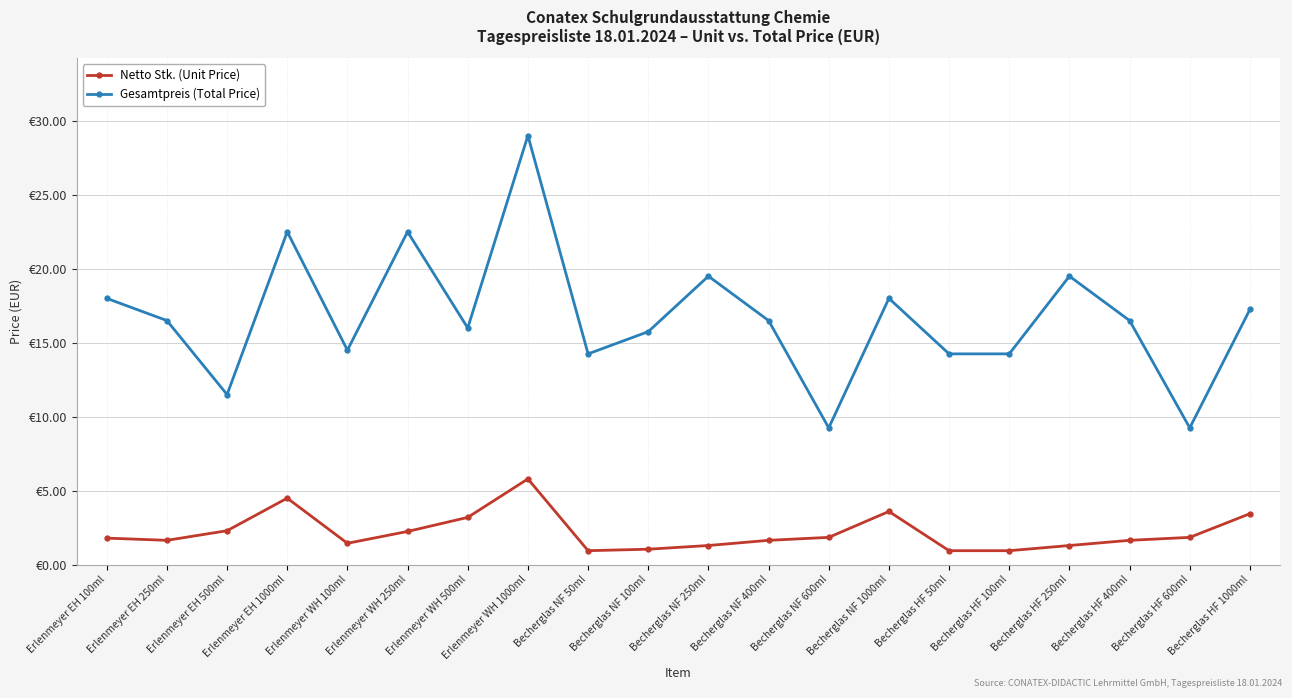

Which series has the largest total across all categories?

Gesamtpreis (Total Price)